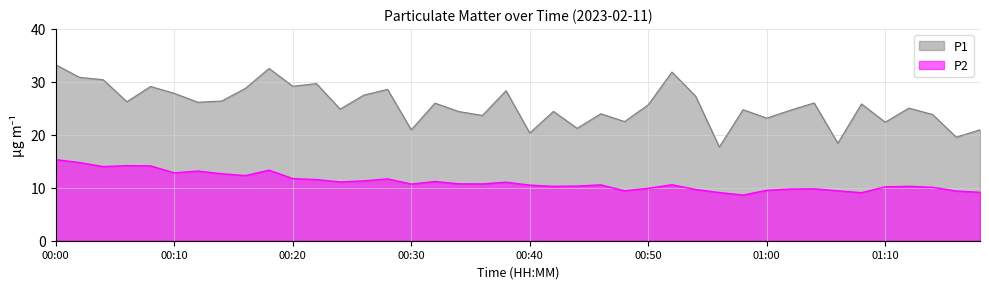

List the series in order of their overall mean, highest first.

P1, P2